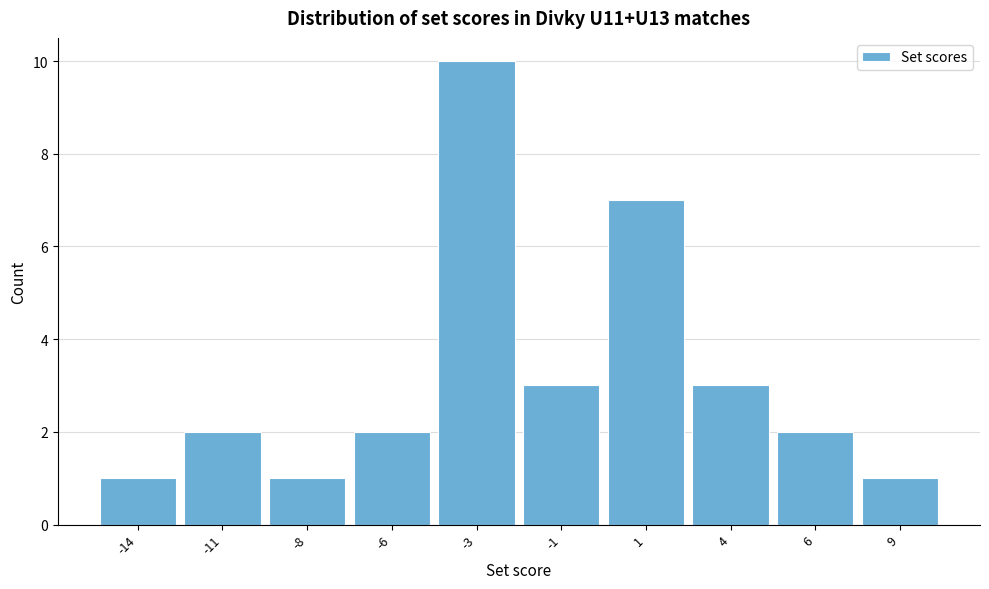

Reading right to left, list all the values displayed in this chart.

9=1	6=2	4=3	1=7	-1=3	-3=10	-6=2	-8=1	-11=2	-14=1